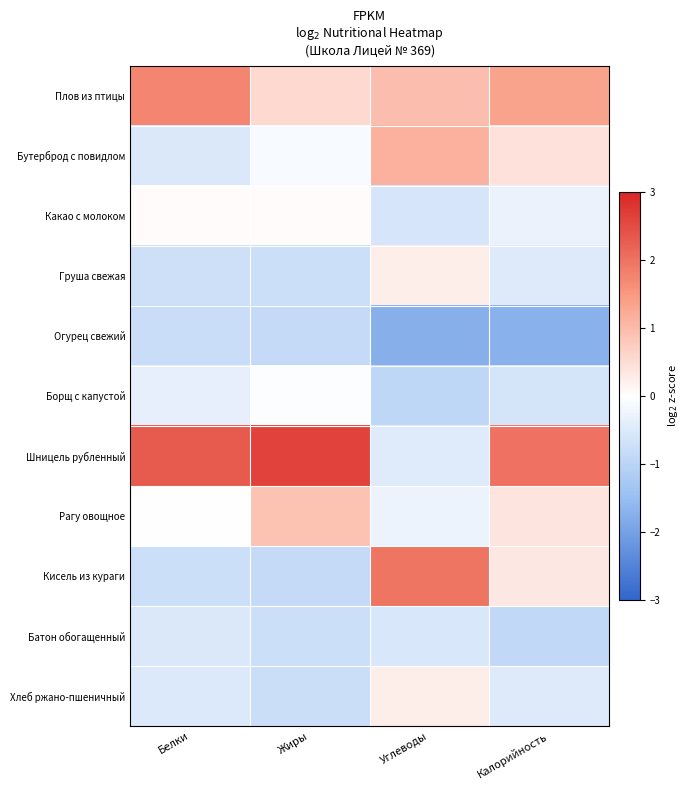

Count the number of data series in this chart.

11